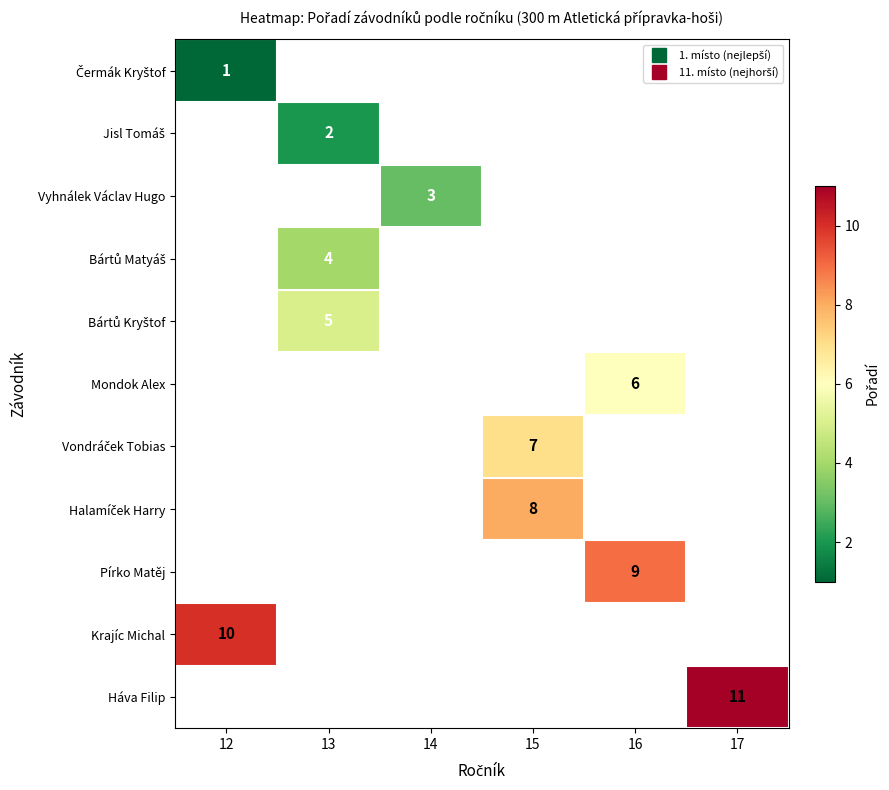

What is the greatest value displayed?

11.0